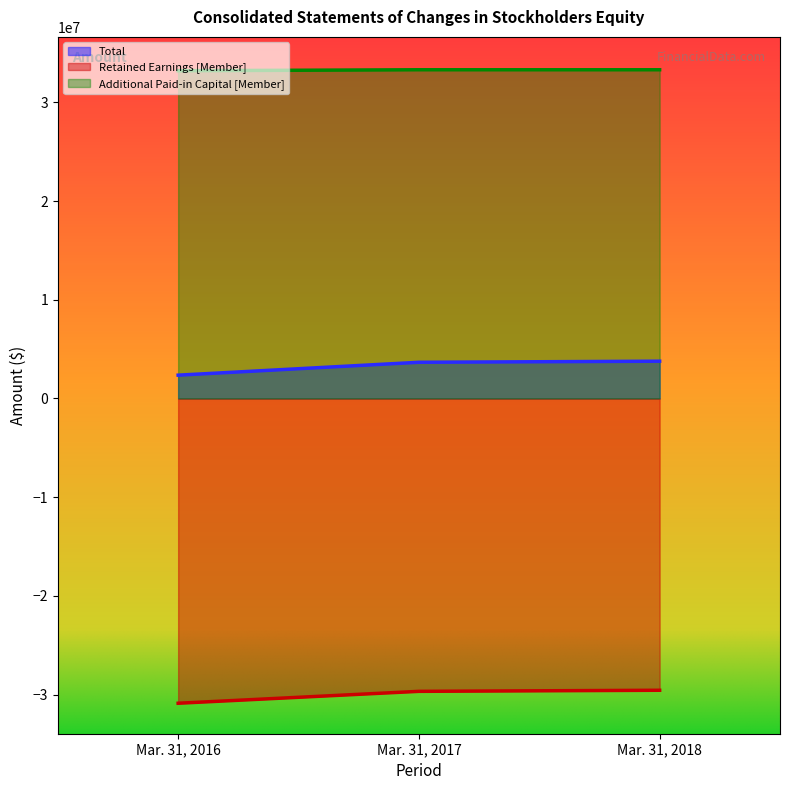

Rank the series at Mar. 31, 2017 from lowest to highest value.

Retained Earnings [Member], Total, Additional Paid-in Capital [Member]